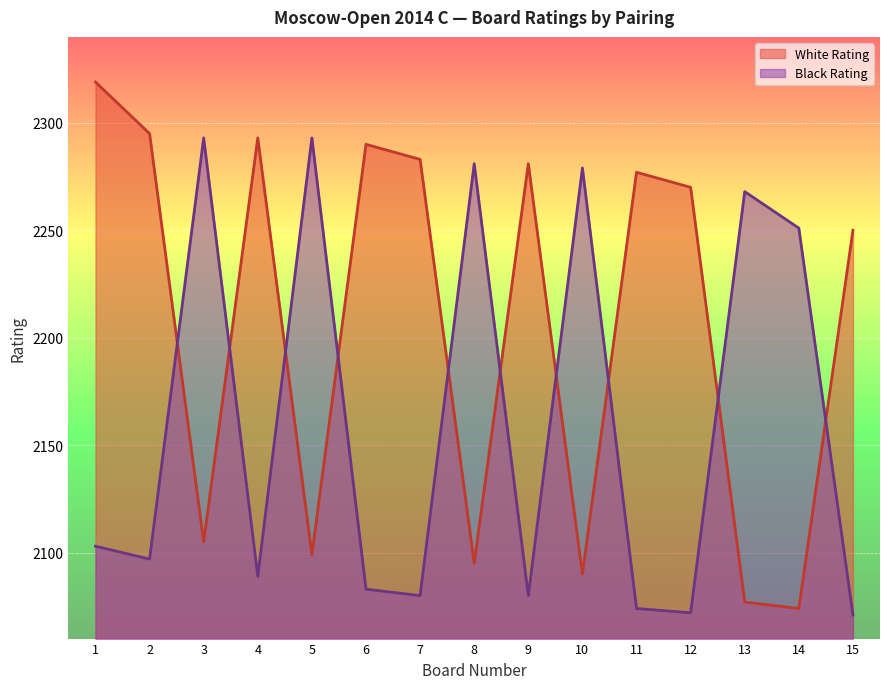

What is the average value of the White Rating series?

2207